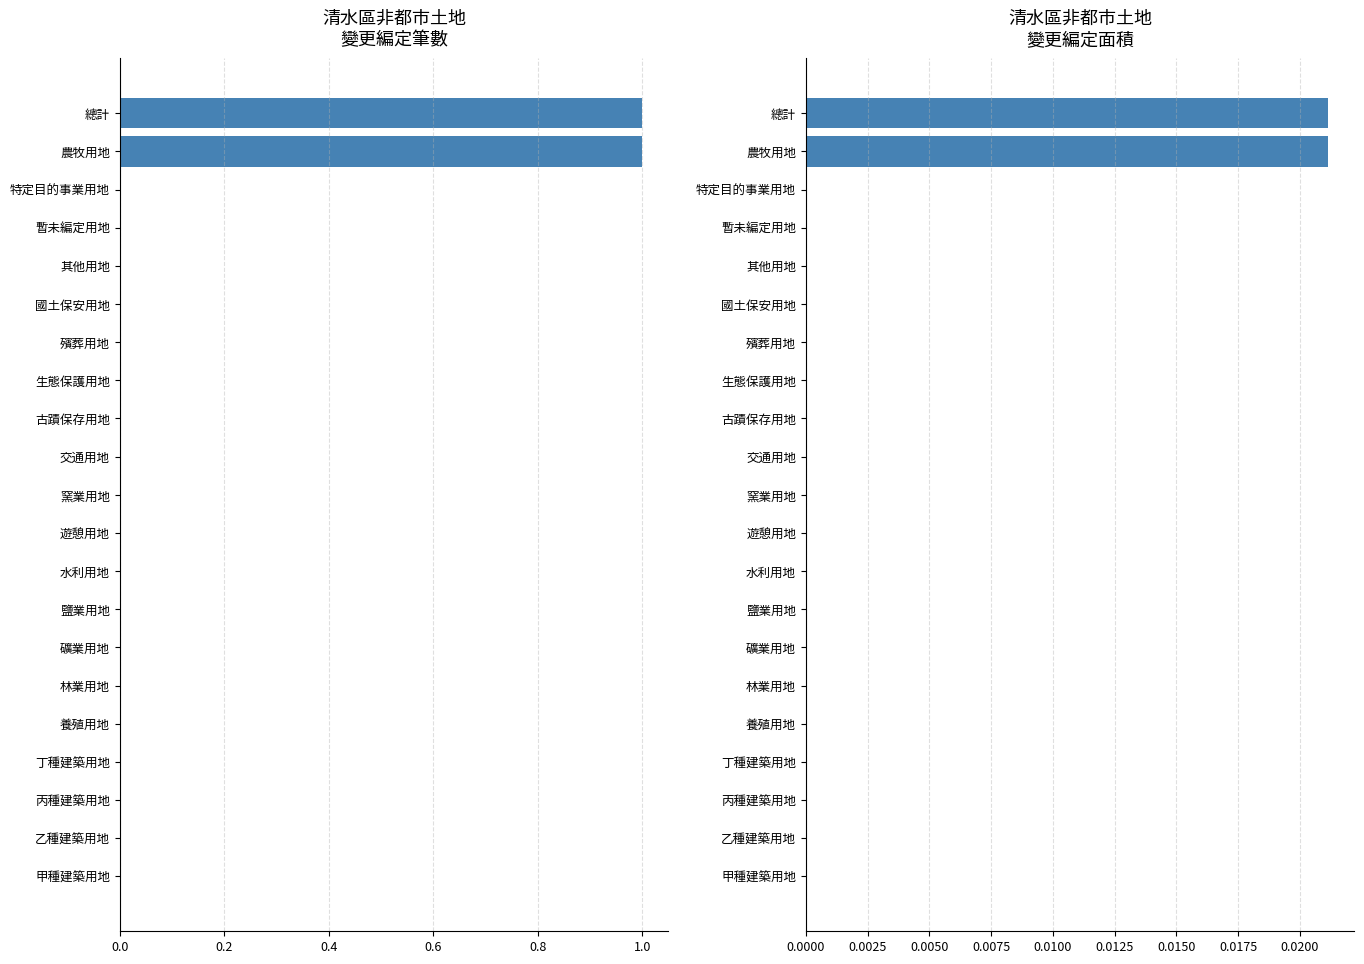

List the series in order of their overall mean, highest first.

筆數, 面積